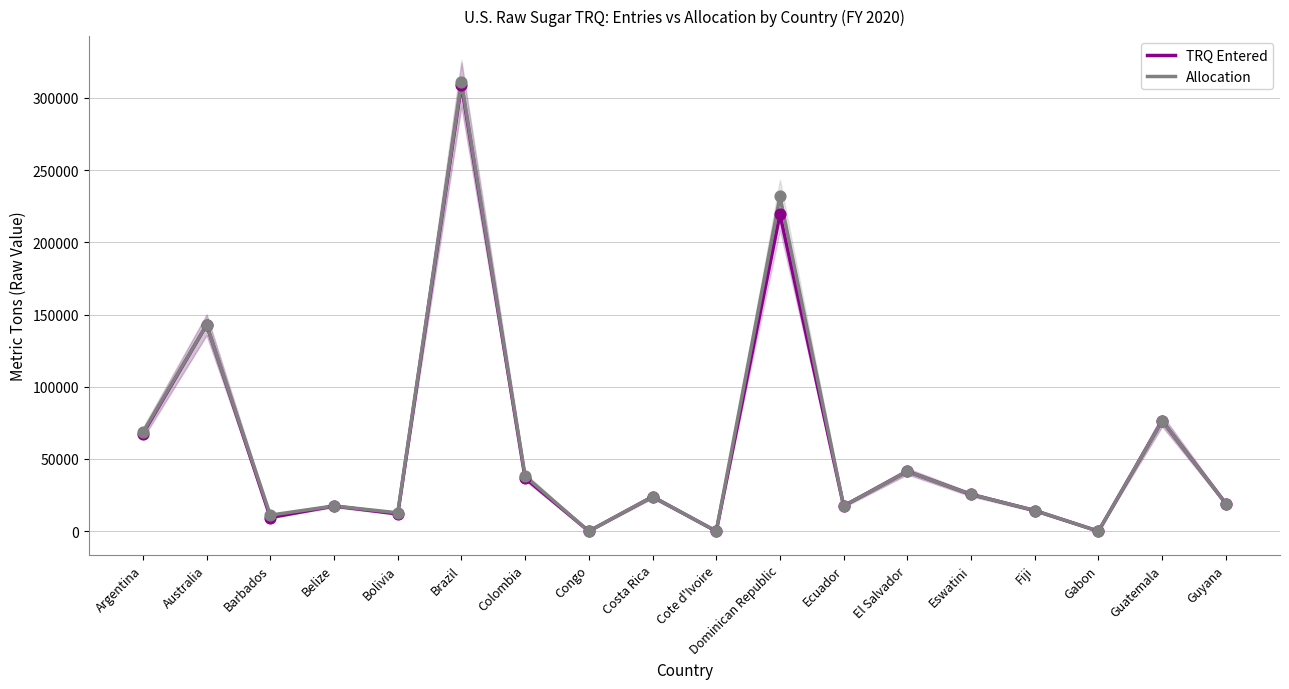

Which series has the largest total across all categories?

Allocation